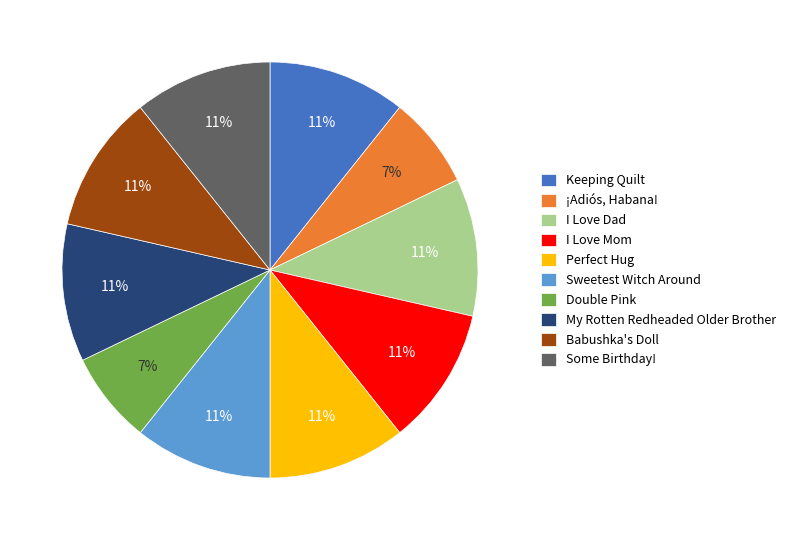

Approximately how many times larger is the value at Babushka's Doll compared to Perfect Hug?

1.0